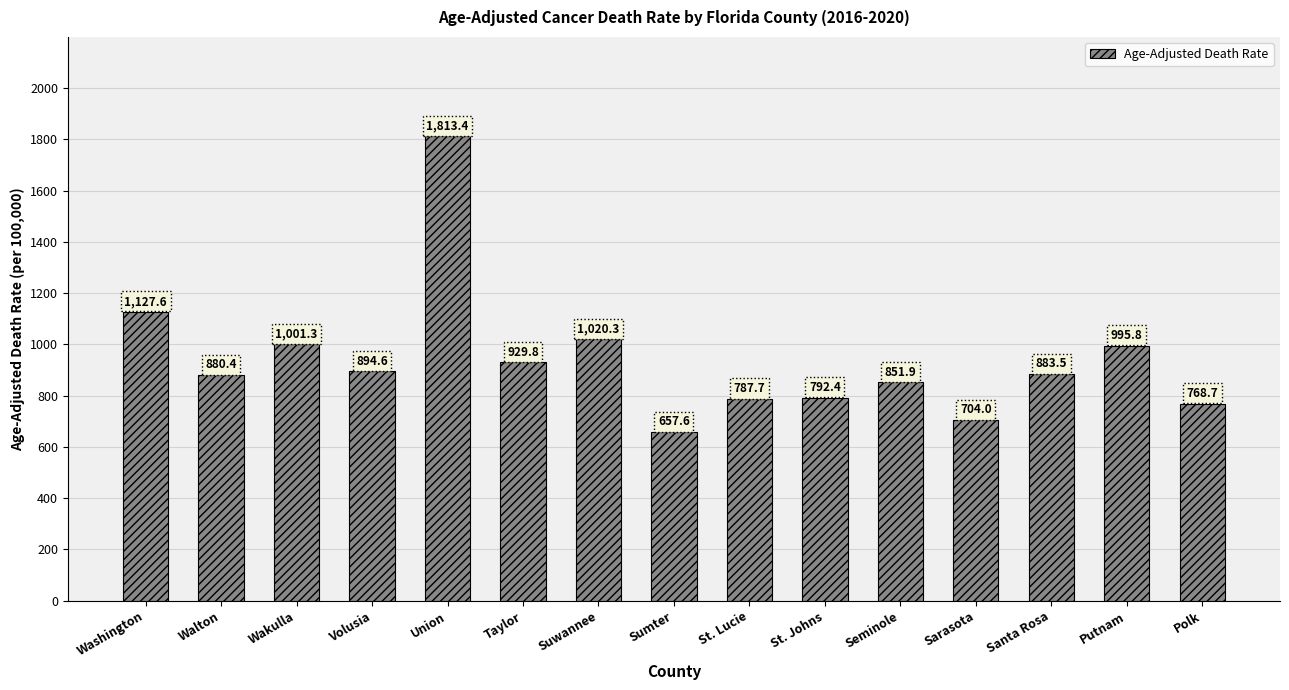

Which label corresponds to the smallest value in the chart?

Sumter